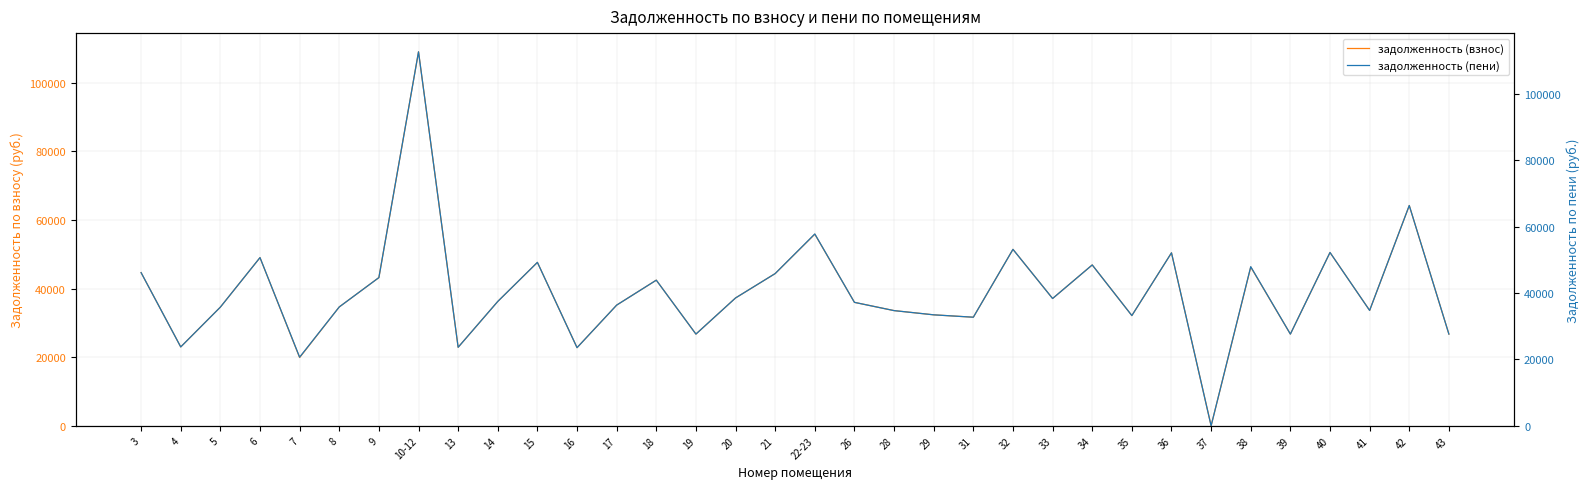

Does the chart display data point markers on the line(s)?

No